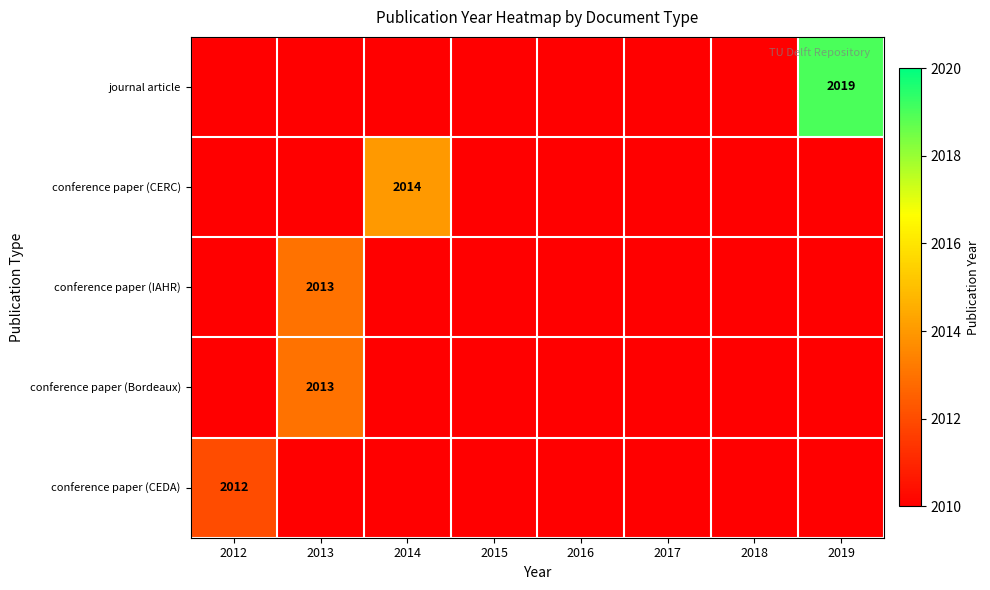

What is the spread (max minus min) of values at 2013?

3